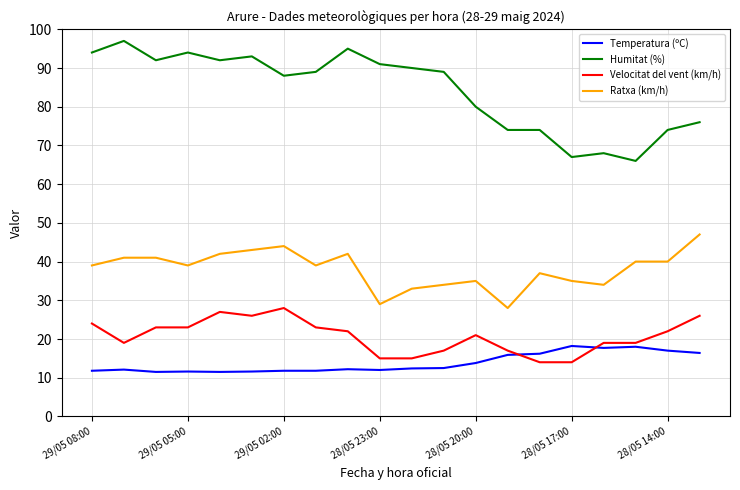

What is the difference between the maximum and minimum values in the Temperatura (ºC) series?

6.7